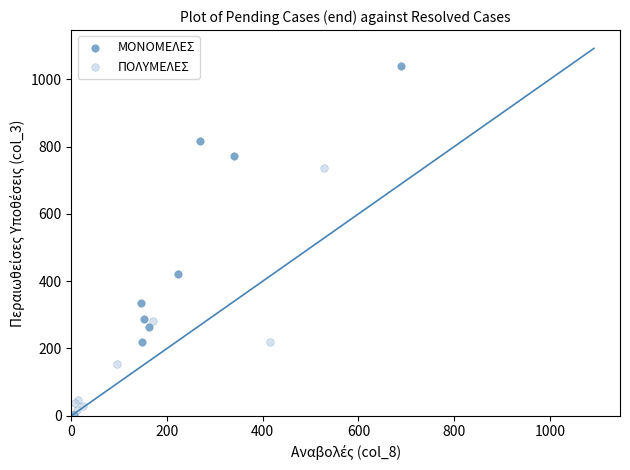

What are all the series names shown in the legend?

ΜΟΝΟΜΕΛΕΣ, ΠΟΛΥΜΕΛΕΣ